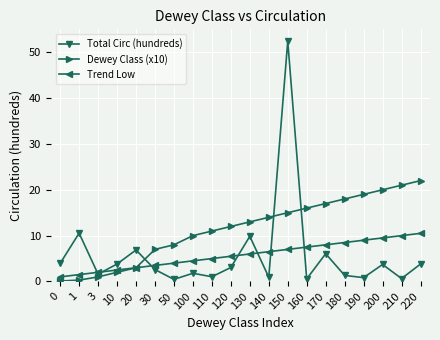

What is the difference between the highest and lowest values at 30?

4.4